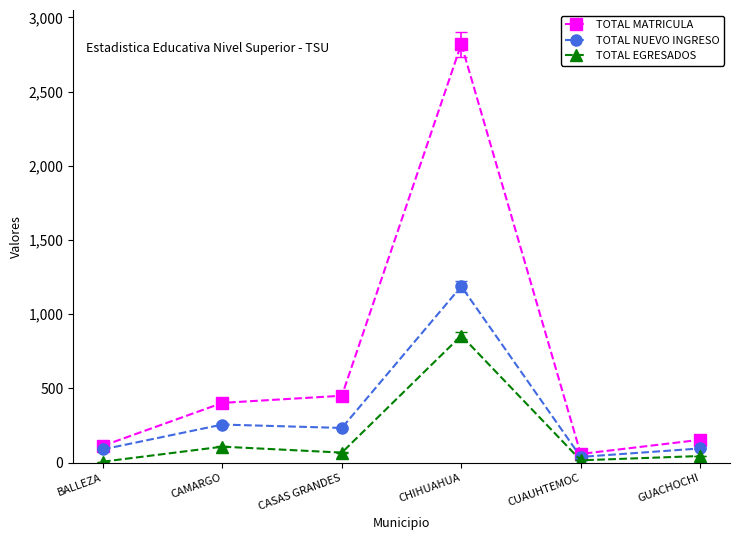

How many lines are shown in the chart?

3